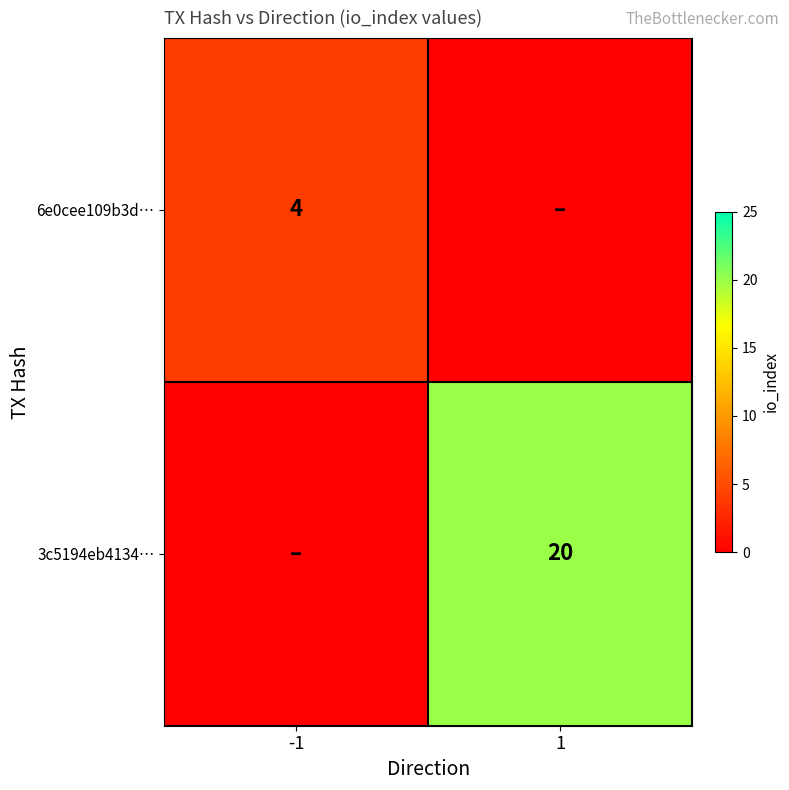

Is it true that 3c5194eb4134… equals 29 at 1?

False